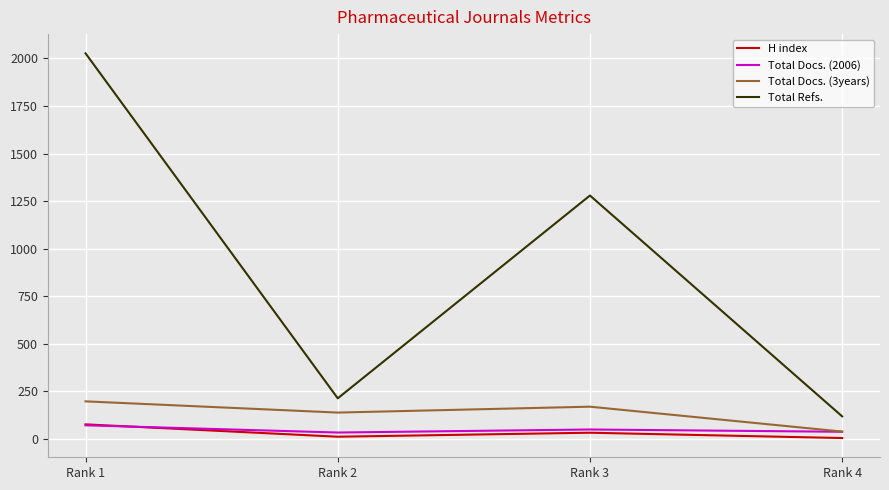

Which series has the largest total across all categories?

Total Refs.